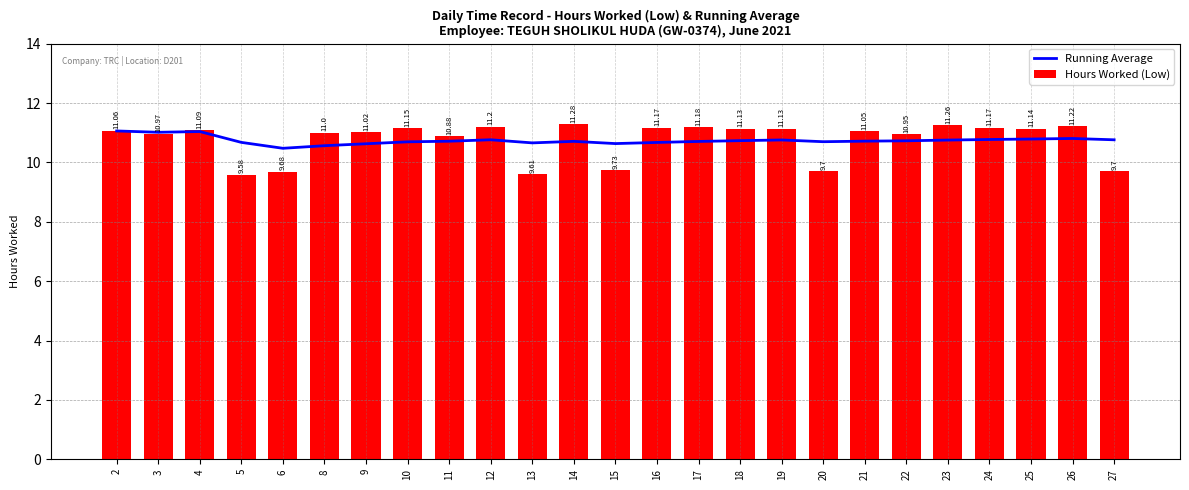

List the series in order of their overall mean, lowest first.

Running Average, Hours Worked (Low)